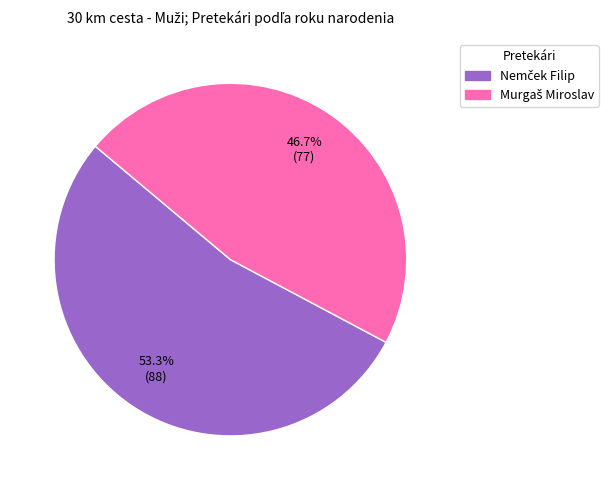

Does any single category account for the majority?

Yes